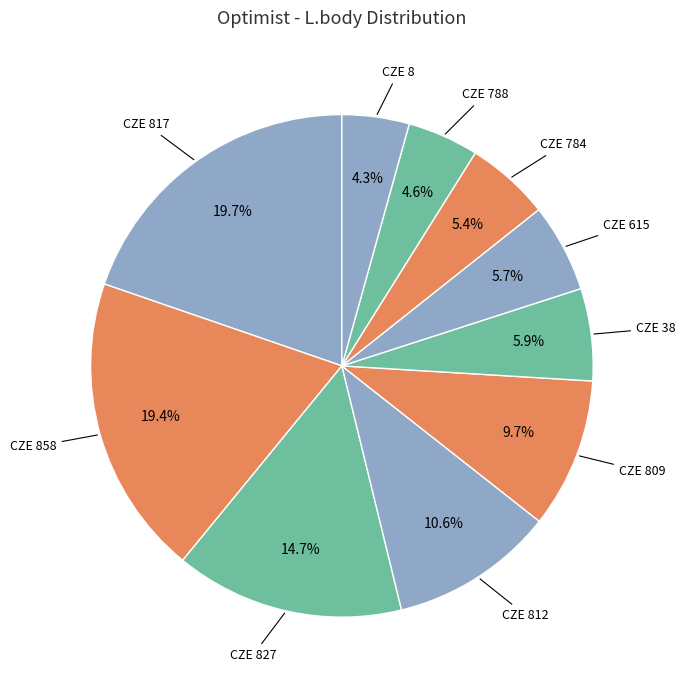

What is the ratio of the value at CZE 788 to the value at CZE 817?

0.2